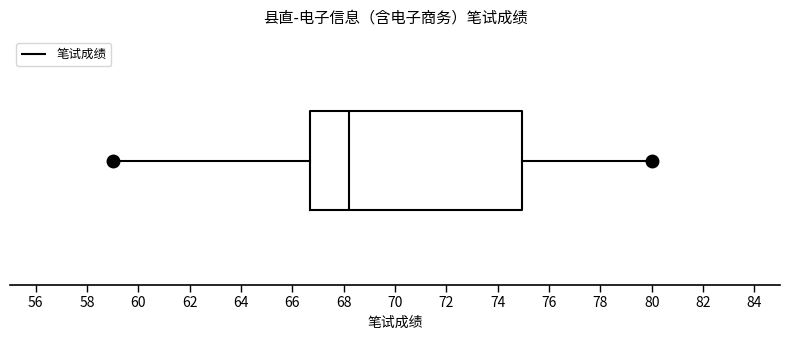

Transcribe this box plot: give where the median line is, the range the box spans, and where the two whiskers end, as read against the x-axis. The values are not printed on the chart, so give them approximately, as read against the axis.

median 68.2, box 66.8 to 75.0, whiskers 59.0 to 80.0